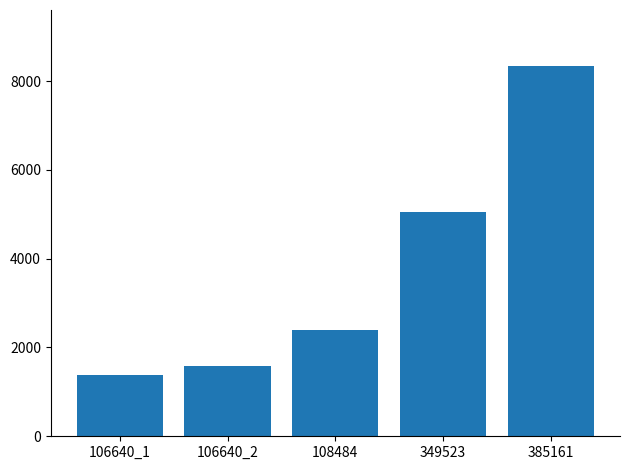

Read the value at 106640_1, to the nearest 100.

1400